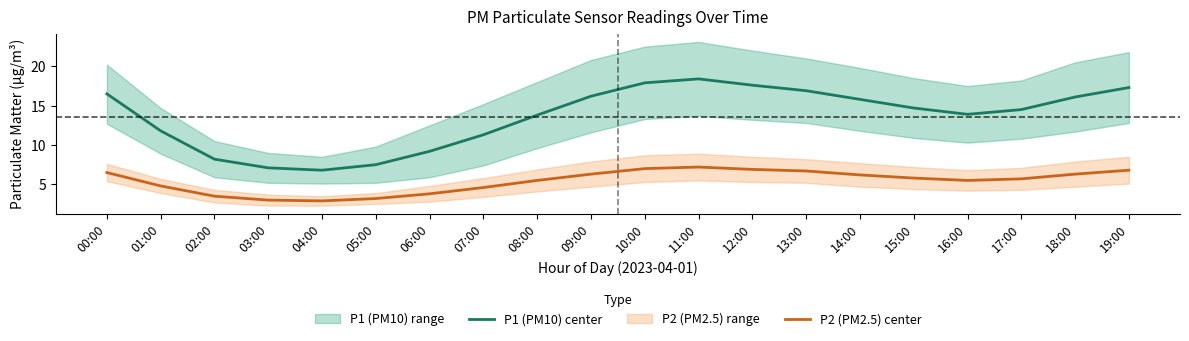

True or false: P2 (PM2.5) center and P1 (PM10) center cross at least once.

False